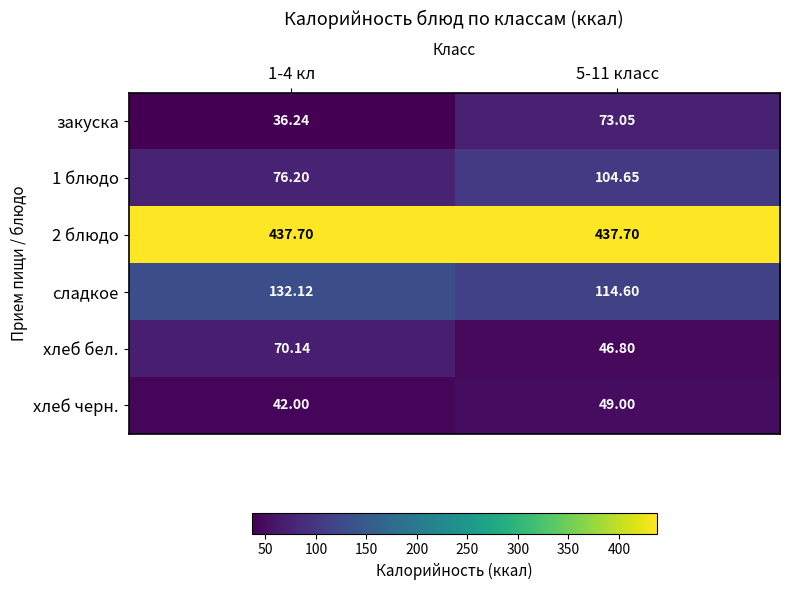

Is the value of закуска at 1-4 кл greater than the value of хлеб бел. at 5-11 класс?

No